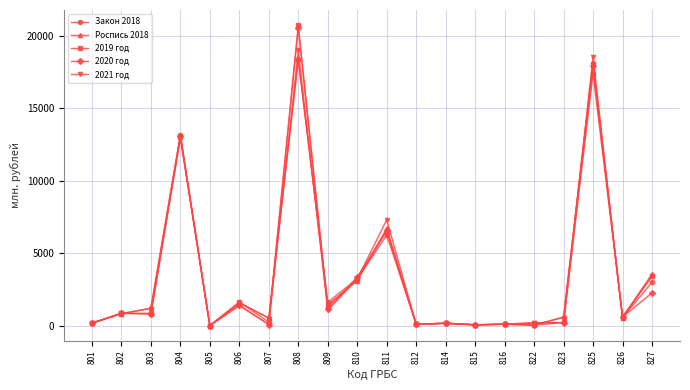

The value of Закон 2018 at 827 is 3022.0. True or false?

True